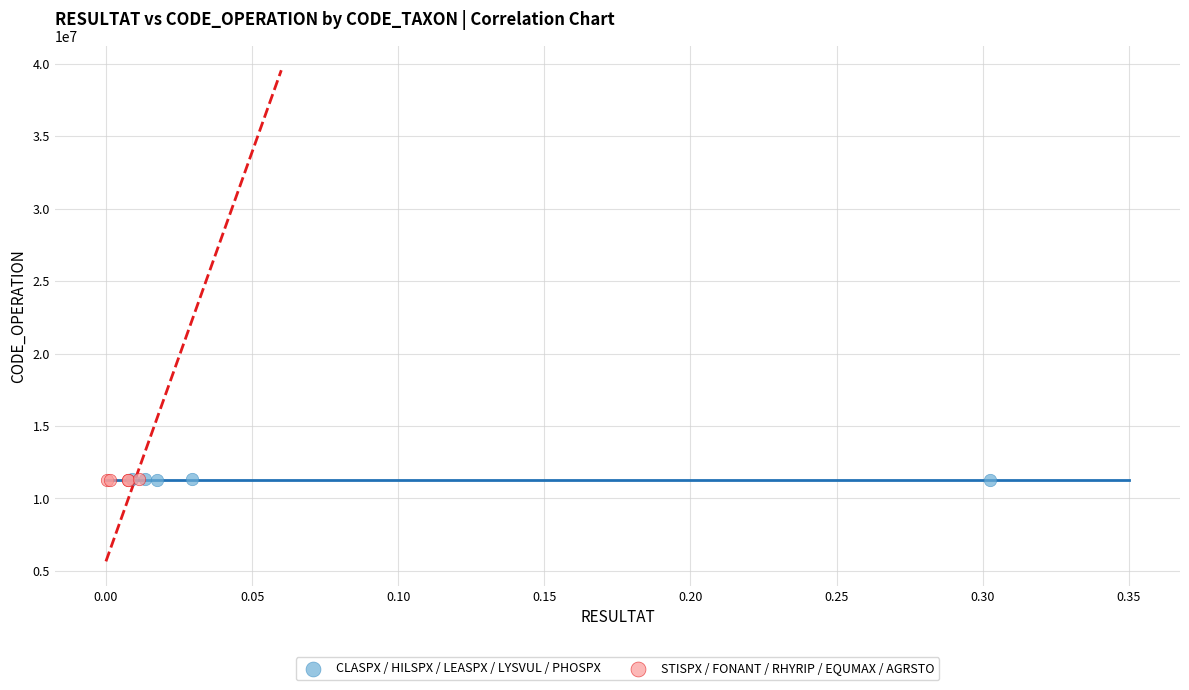

What are all the series names shown in the legend?

CLASPX / HILSPX / LEASPX / LYSVUL / PHOSPX, STISPX / FONANT / RHYRIP / EQUMAX / AGRSTO